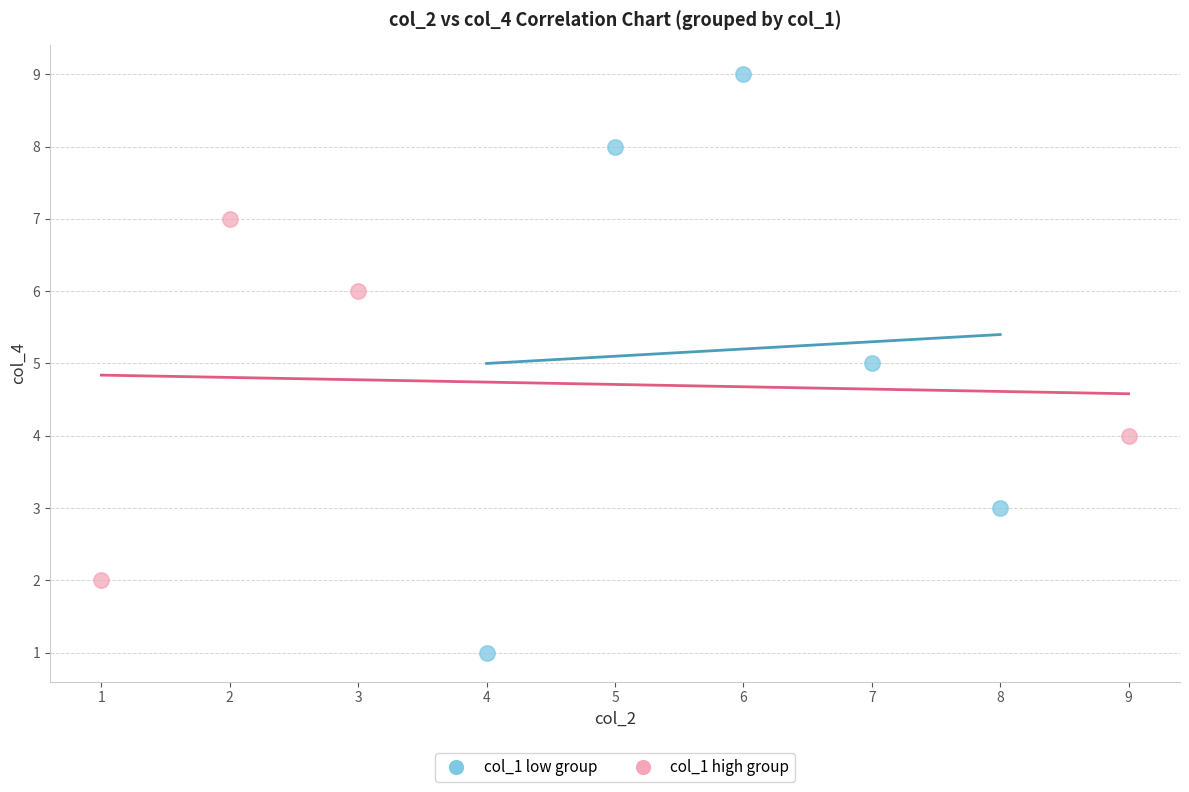

Which series contains the lowest Y value?

col_1 low group